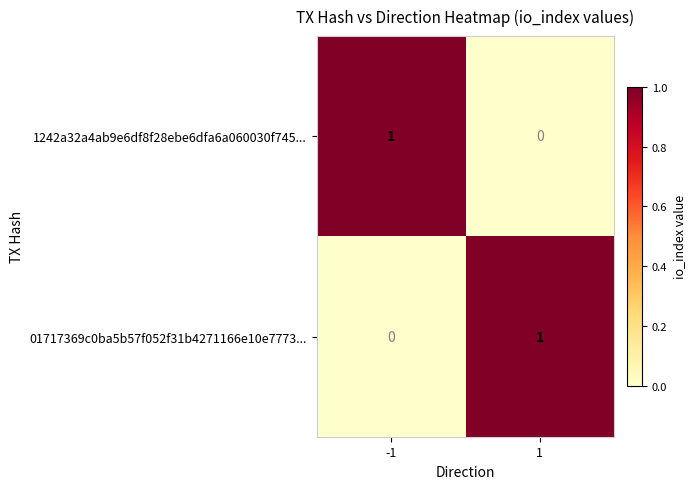

The value of 1242a32a4ab9e6df8f28ebe6dfa6a060030f745... at 1 is 0. True or false?

True